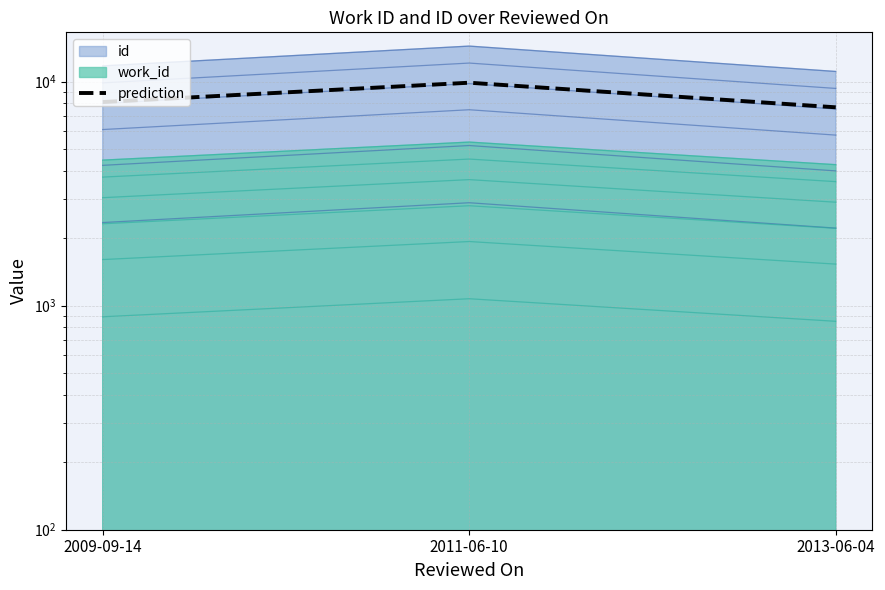

What is the average value?

8548.8